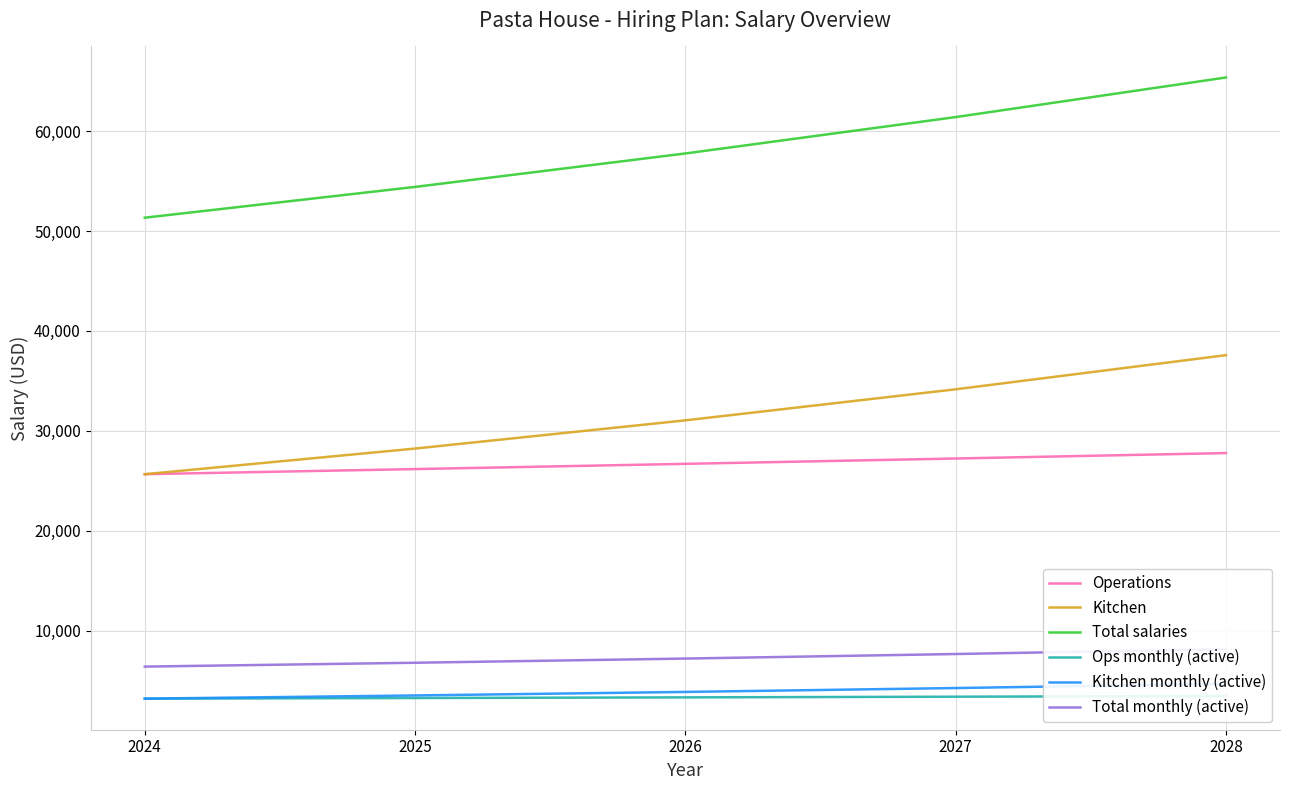

The Kitchen monthly (active) series shows 3208.3 at 2024. True or false?

True